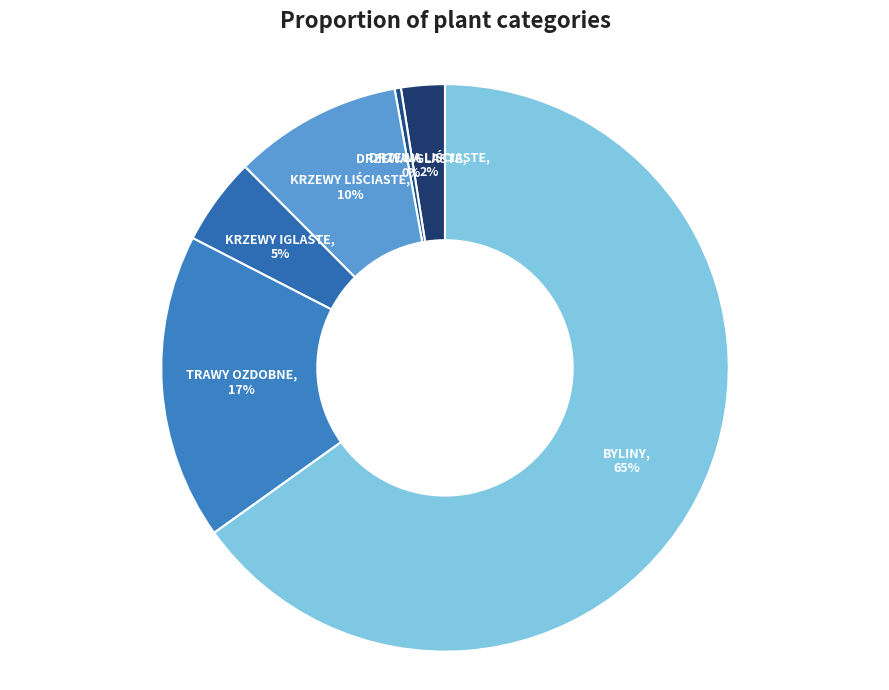

Which category has the biggest portion of the pie?

BYLINY